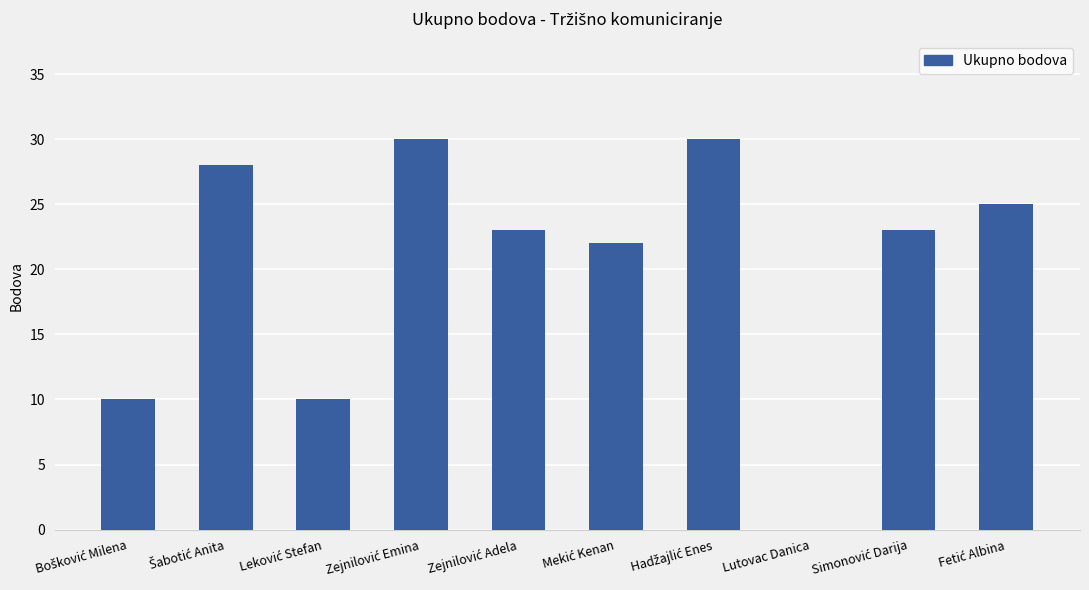

Are the bars horizontal?

No